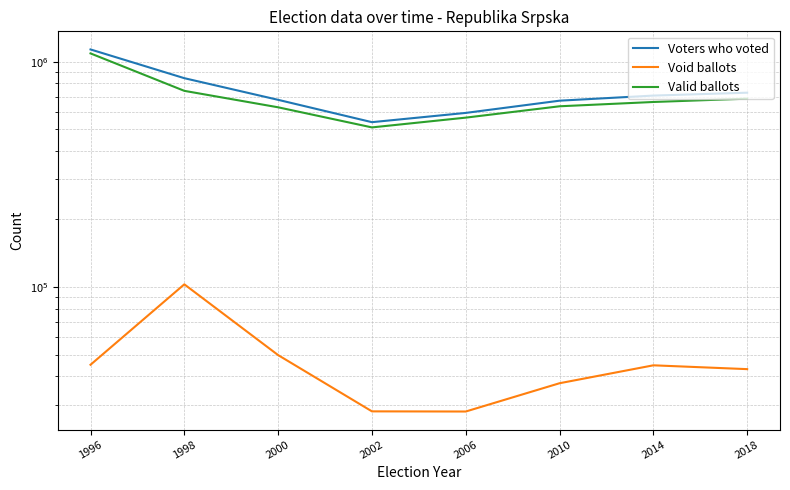

Reading left to right, what are all the values shown in this chart?

Voters who voted: 1132818	844320	676597	538453	591926	670730	706711	727829
Void ballots: 45055	102559	49735	27976	27931	37301	44801	43085
Valid ballots: 1087763	741761	626862	510377	563995	633429	661910	684744